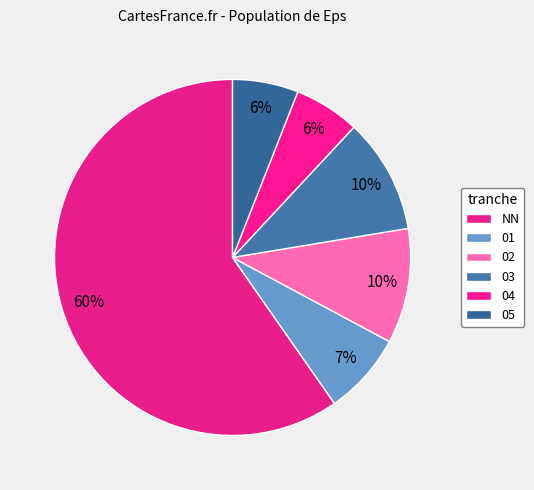

Rank the categories by value from highest to lowest.

NN, 02, 03, 01, 04, 05